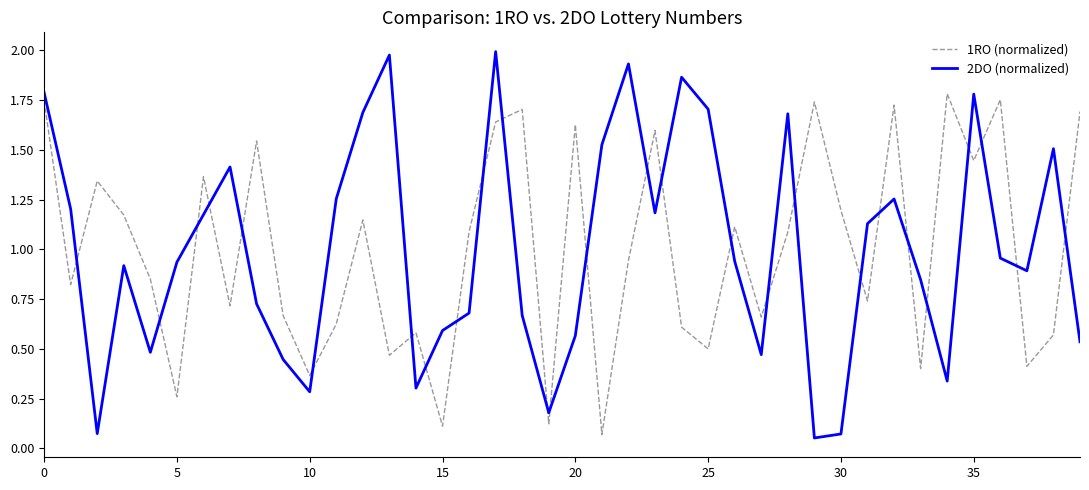

Which series ends up on top after the final intersection of 1RO (normalized) and 2DO (normalized)?

1RO (normalized)